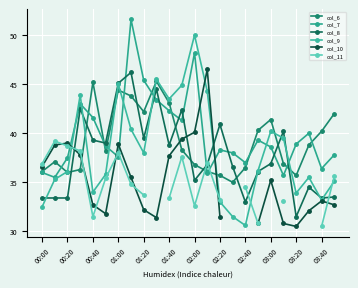

At which label is col_10 closest to 38?

01:00